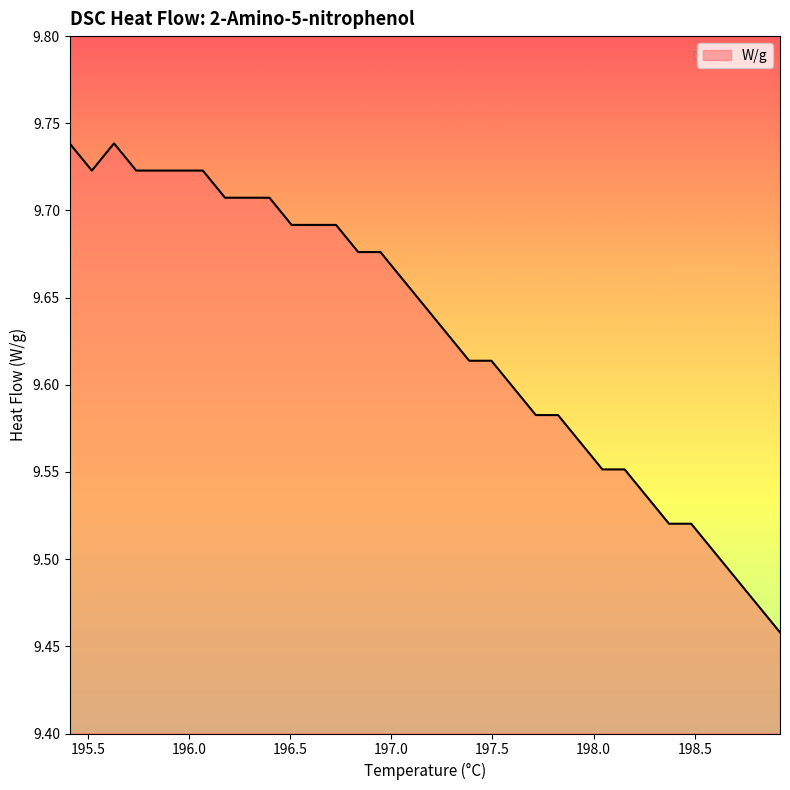

What is the difference between the maximum and minimum values?

0.3